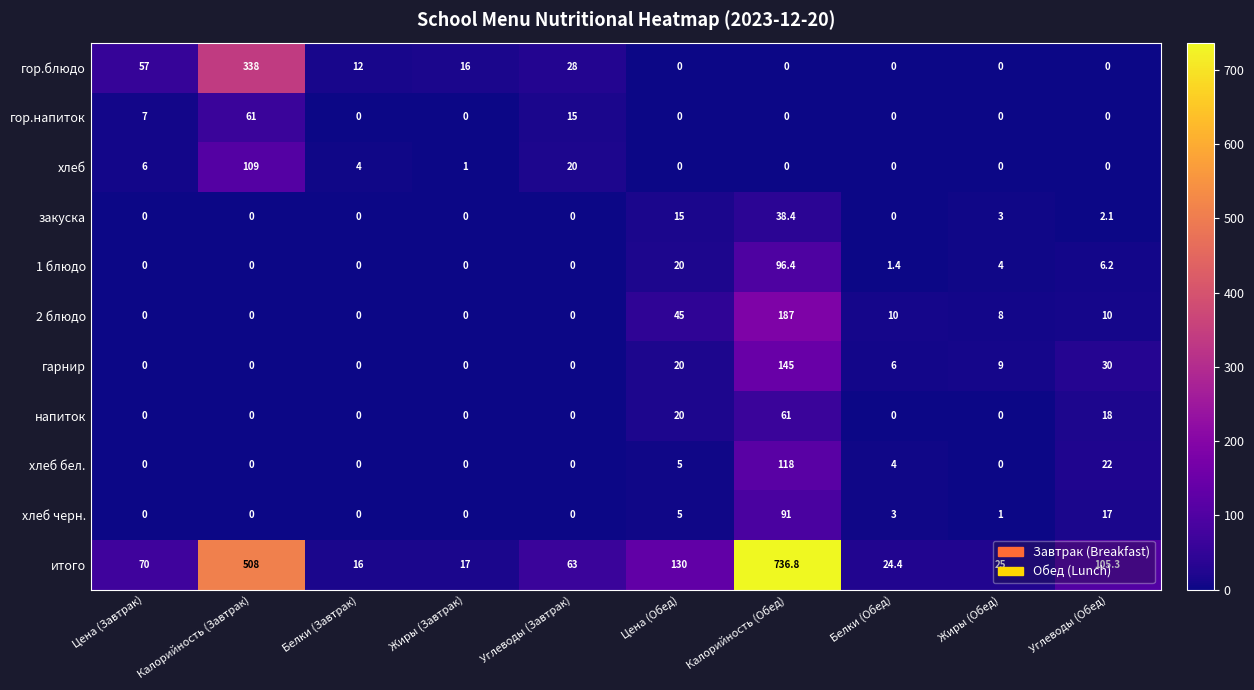

At which category does the chart reach its peak across all series?

Калорийность (Обед)